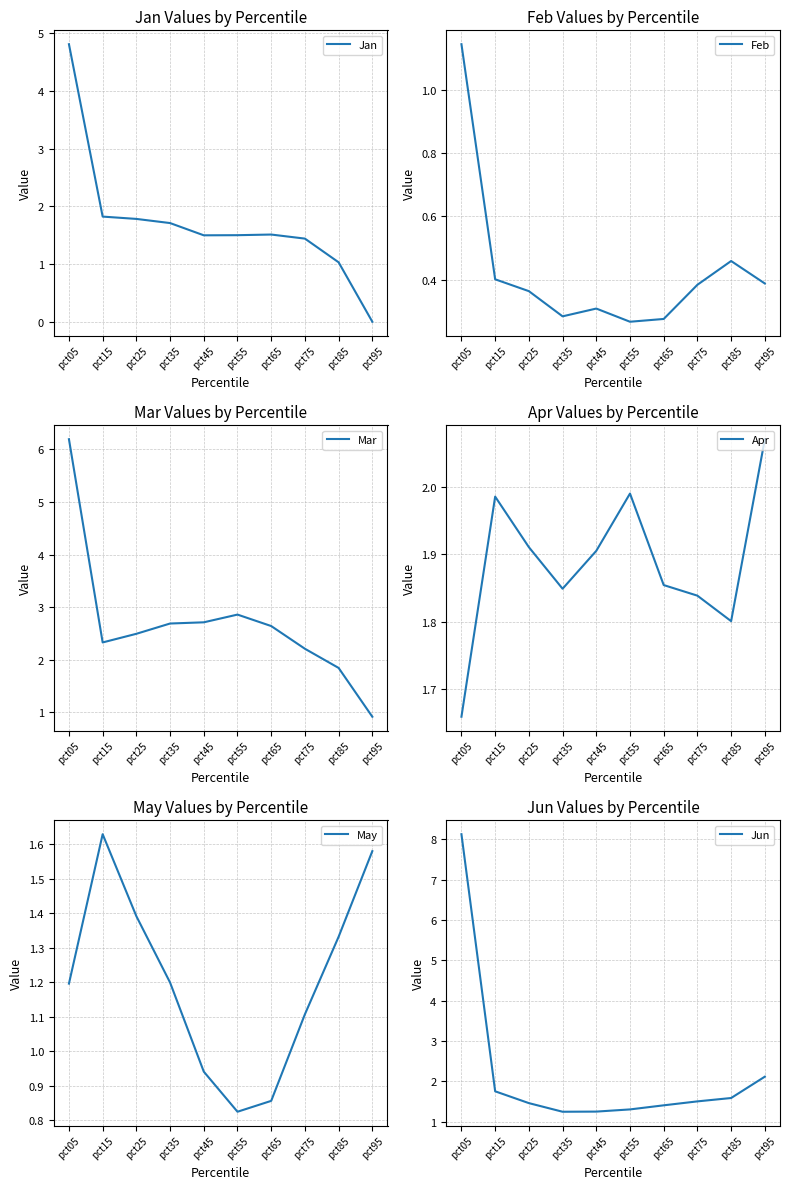

Is it true that Jan equals 1.1 at pct35?

False